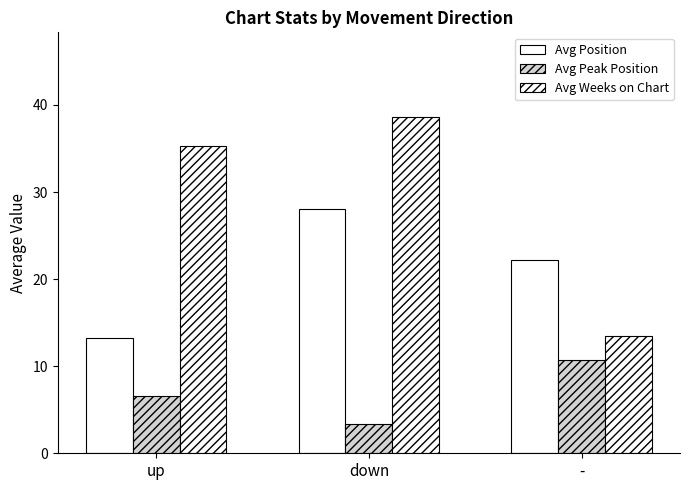

Which series has the largest range (max minus min)?

Avg Weeks on Chart